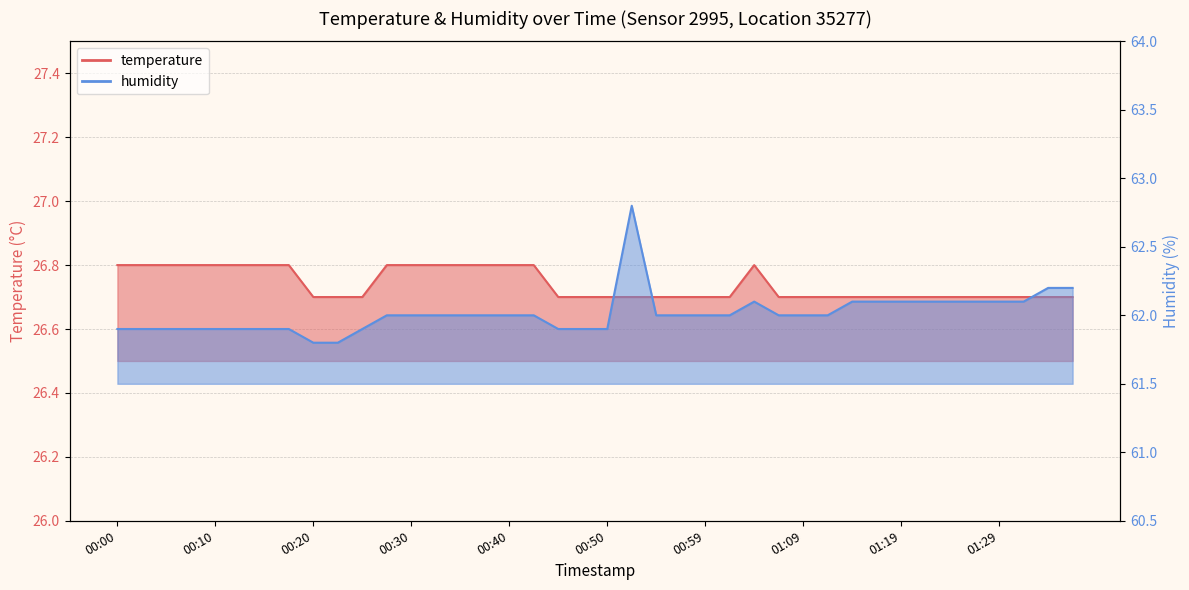

What is the value of the humidity point at the 39th from the left?

62.2